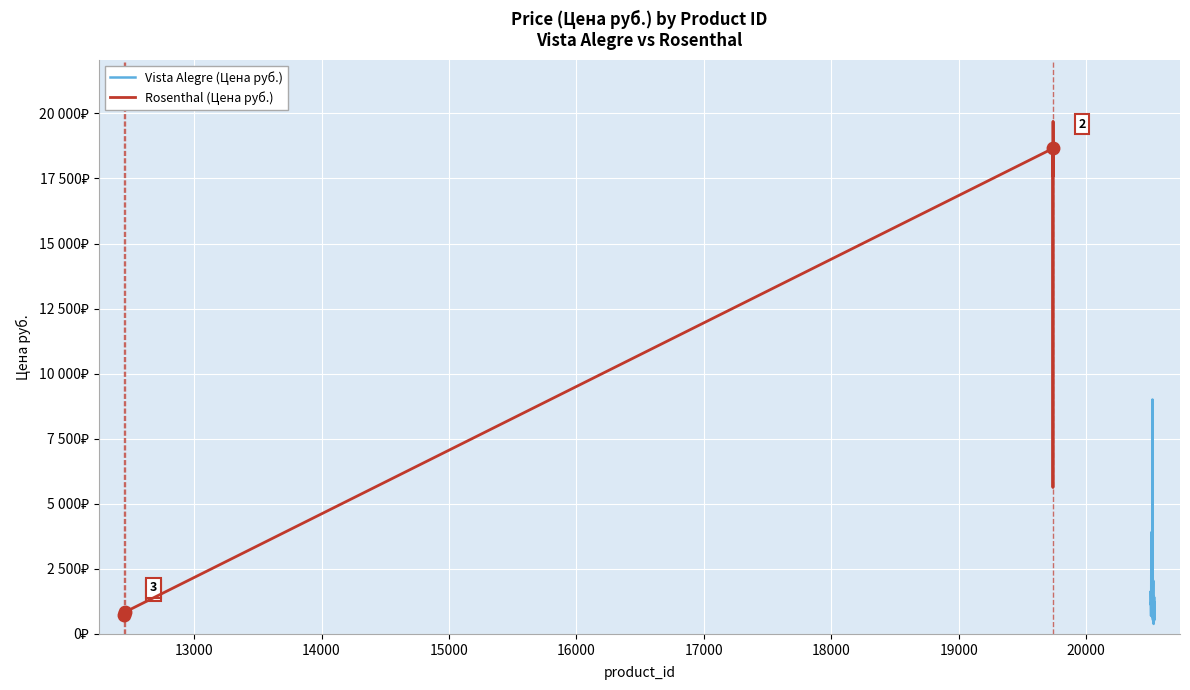

Which series has the largest total across all categories?

Rosenthal